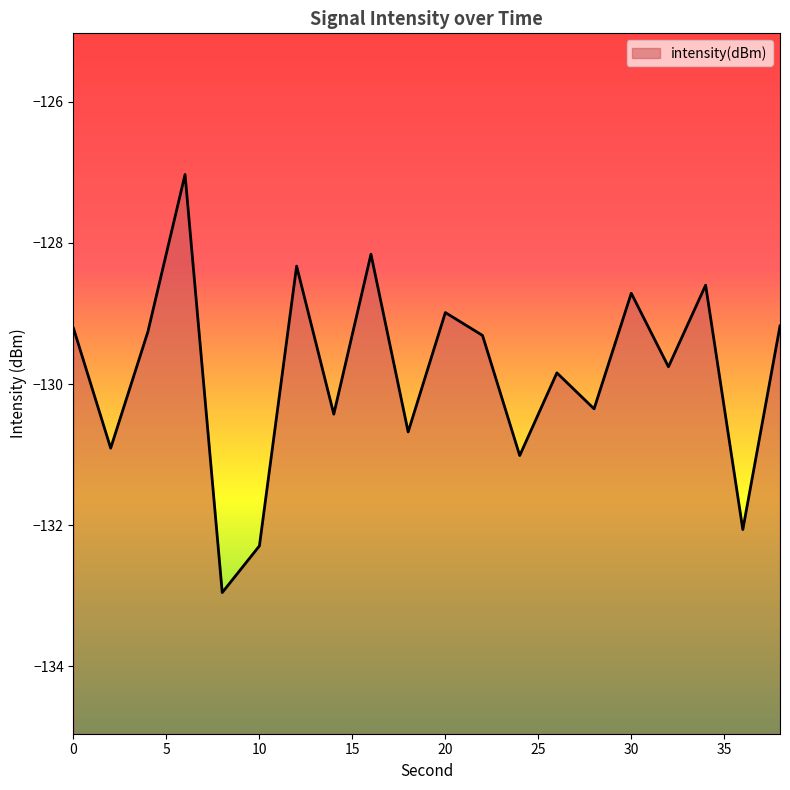

How many points are lower than both their immediate neighbors (excluding endpoints)?

8